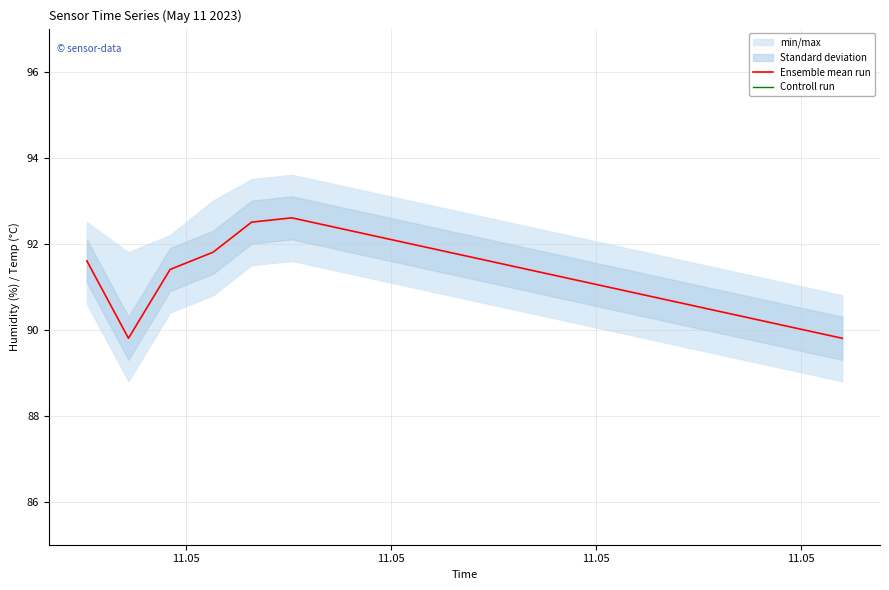

At which label does Controll run first exceed 13?

11.05